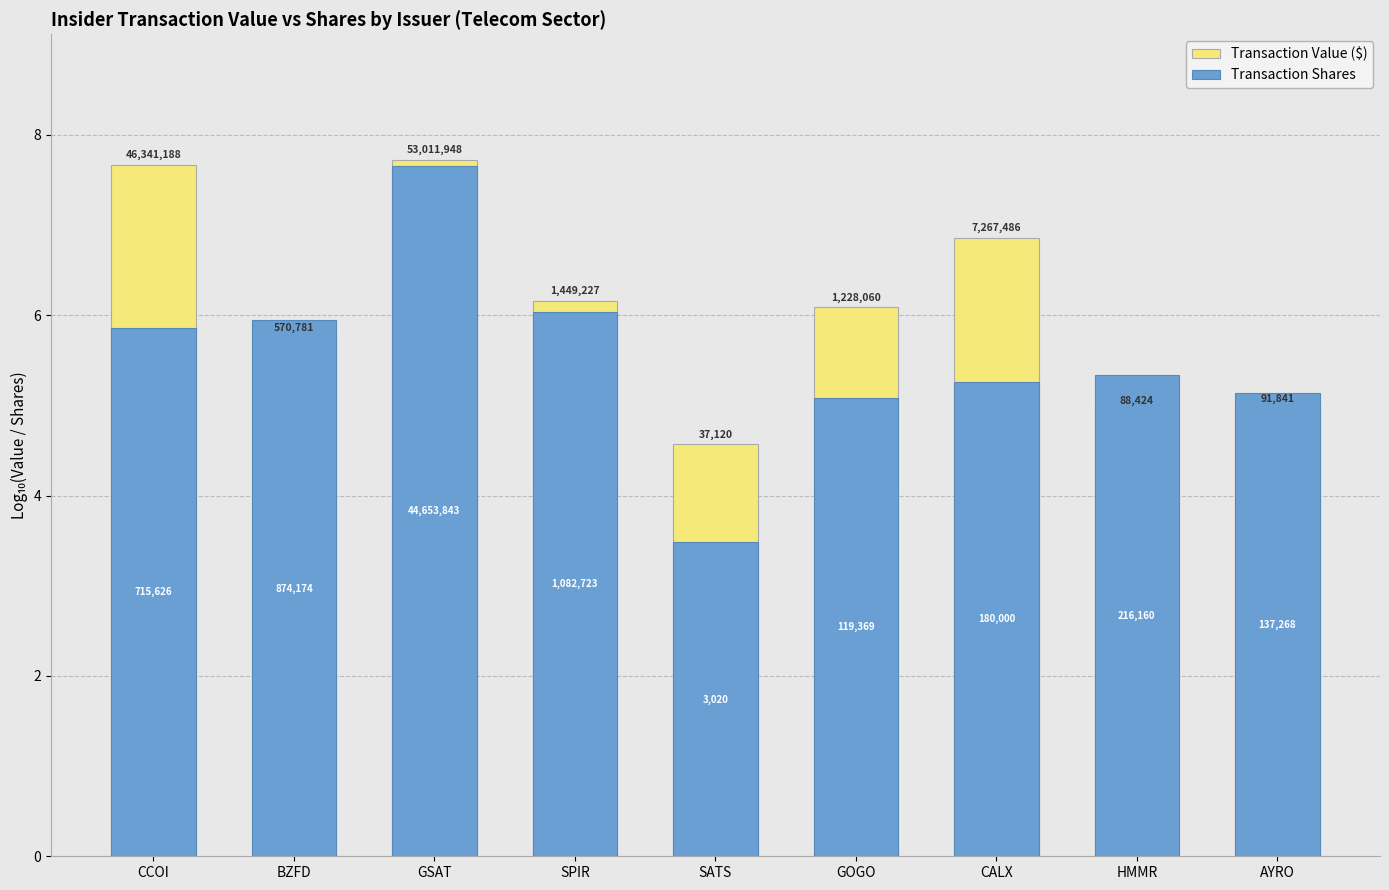

What is the total value across all series at CALX?

12.1